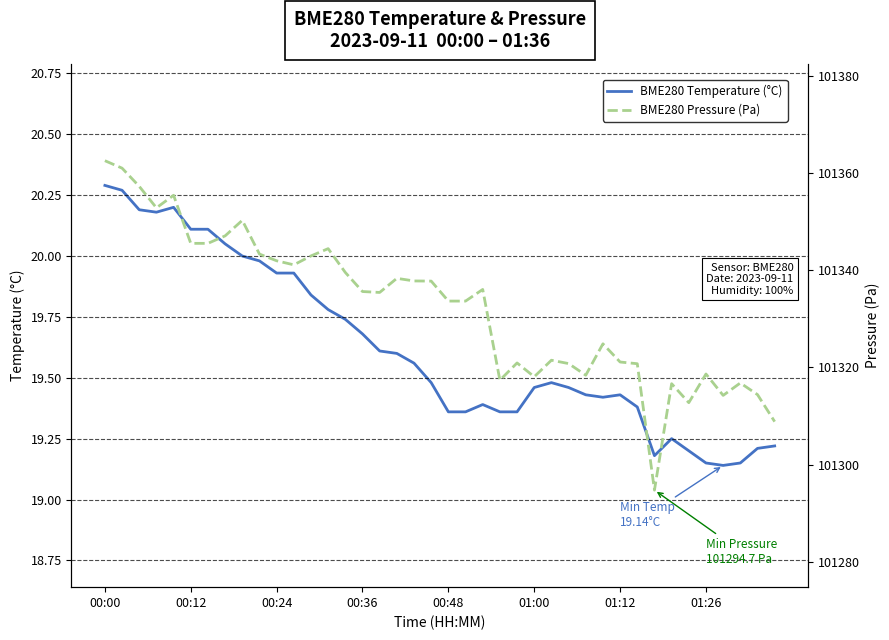

Reading left to right, extract all data points from this chart.

BME280 Temperature (°C): 20.3	20.3	20.2	20.2	20.2	20.1	20.1	20.1	20.0	20.0	19.9	19.9	19.8	19.8	19.7	19.7	19.6	19.6	19.6	19.5	19.4	19.4	19.4	19.4	19.4	19.5	19.5	19.5	19.4	19.4	19.4	19.4	19.2	19.2	19.2	19.1	19.1	19.1	19.2	19.2
BME280 Pressure (Pa): 101362.6	101361.1	101357.3	101352.9	101355.5	101345.6	101345.6	101347.1	101350.3	101343.4	101342.0	101341.2	101343.0	101344.5	101339.6	101335.7	101335.5	101338.4	101337.8	101337.8	101333.7	101333.7	101336.1	101317.4	101320.9	101318.1	101321.5	101320.8	101318.4	101324.9	101321.1	101320.8	101294.7	101316.7	101312.8	101318.7	101314.2	101316.8	101314.4	101308.8